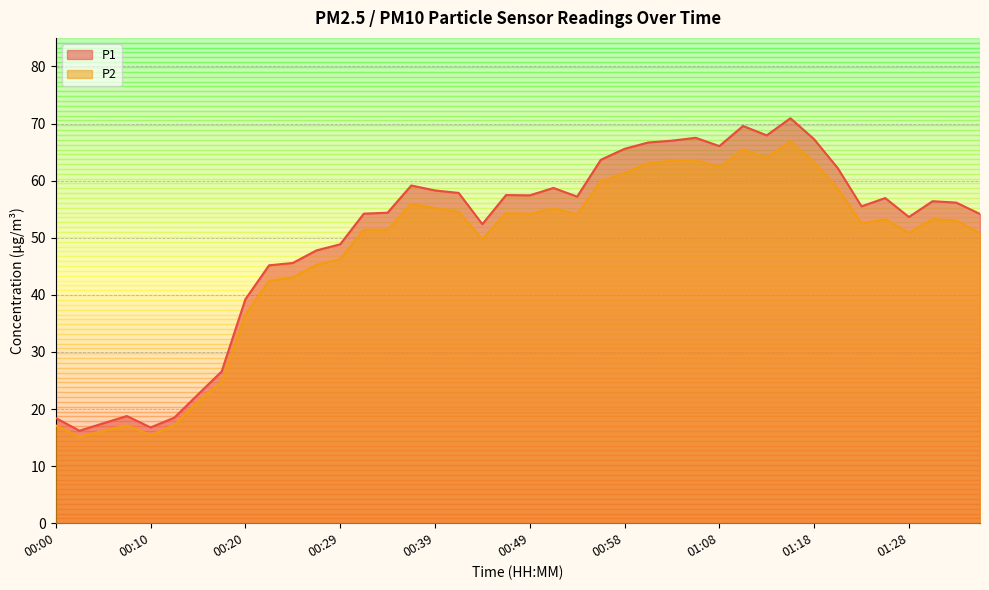

At which category is the sum across all series the highest?

01:15